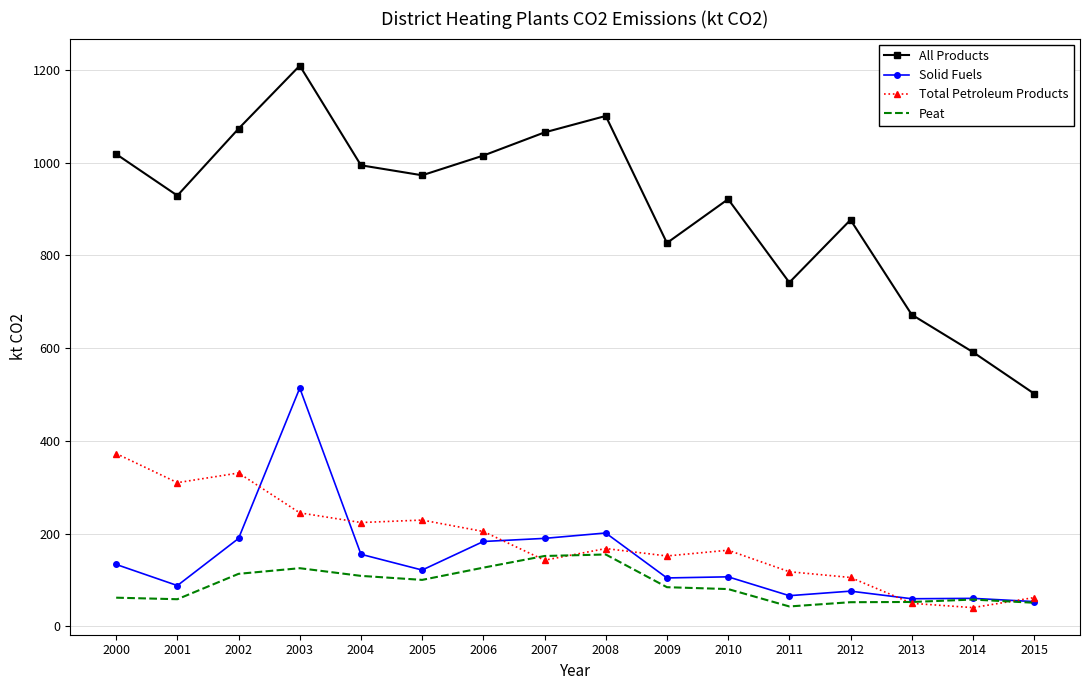

What is the difference between the second highest and minimum values in the Total Petroleum Products series?

290.4